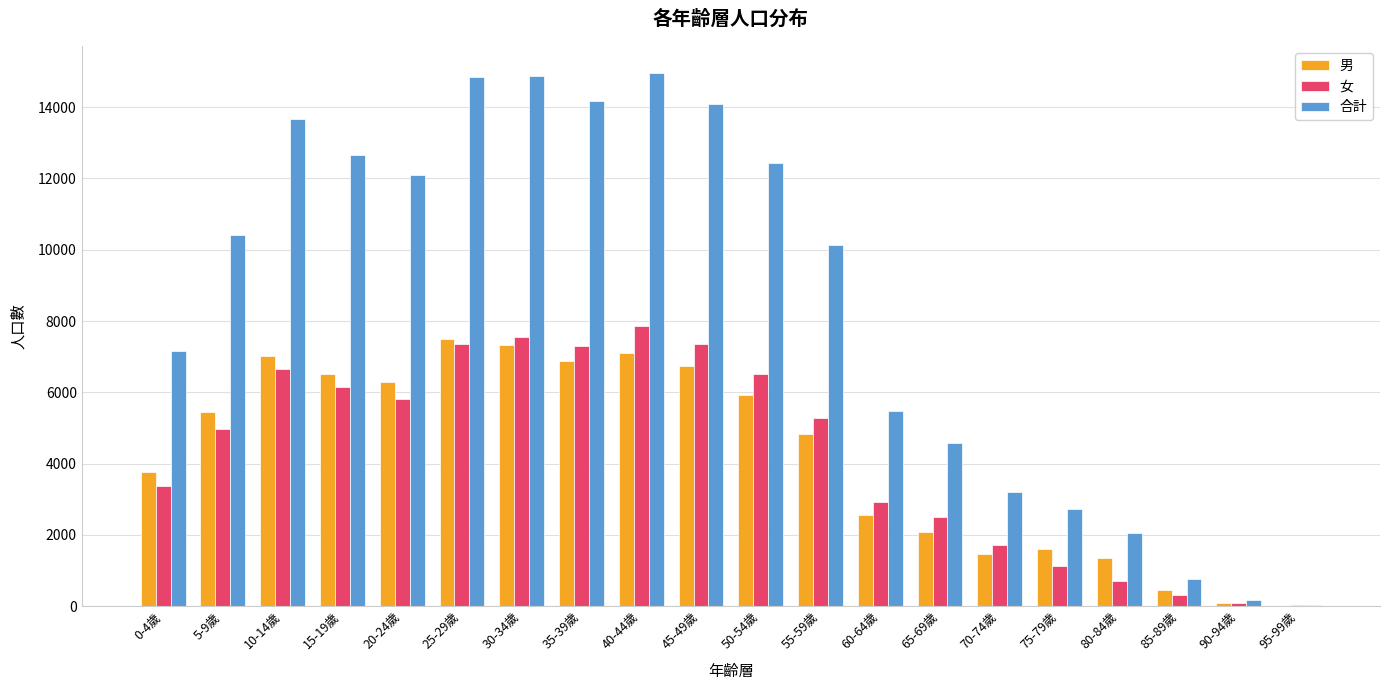

What is the average value of the 合計 series?

8527